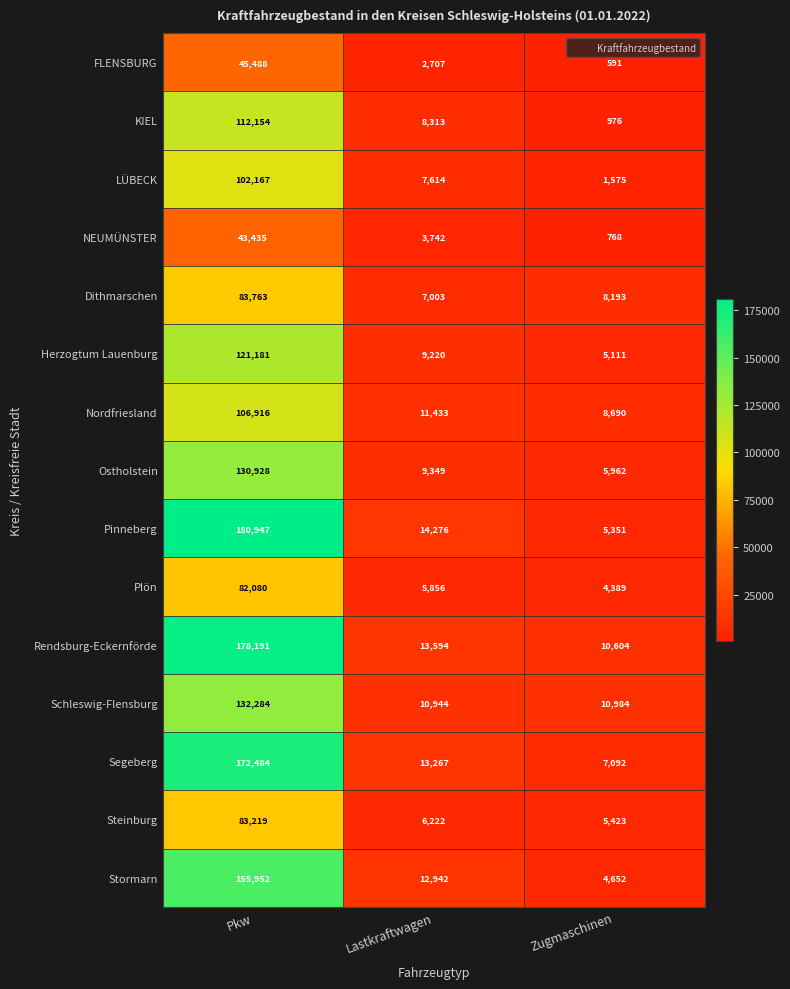

What is the spread (max minus min) of values at Zugmaschinen?

10393